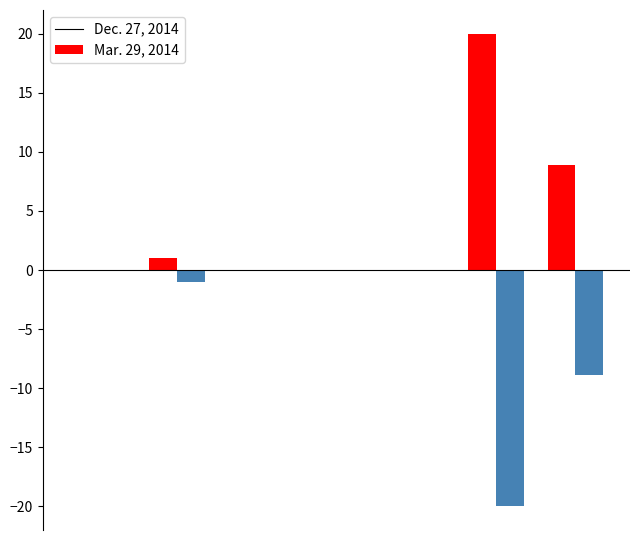

What is the sum of all Mar. 29, 2014 values?

-29.8